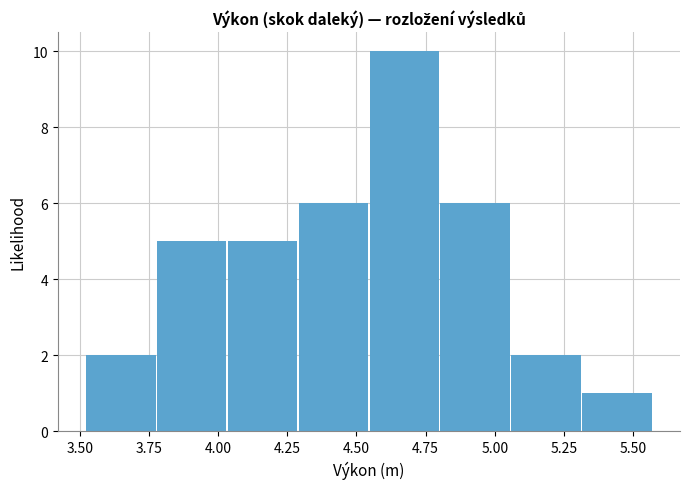

Which range on the x-axis has the tallest bar?

4.55 to 4.80